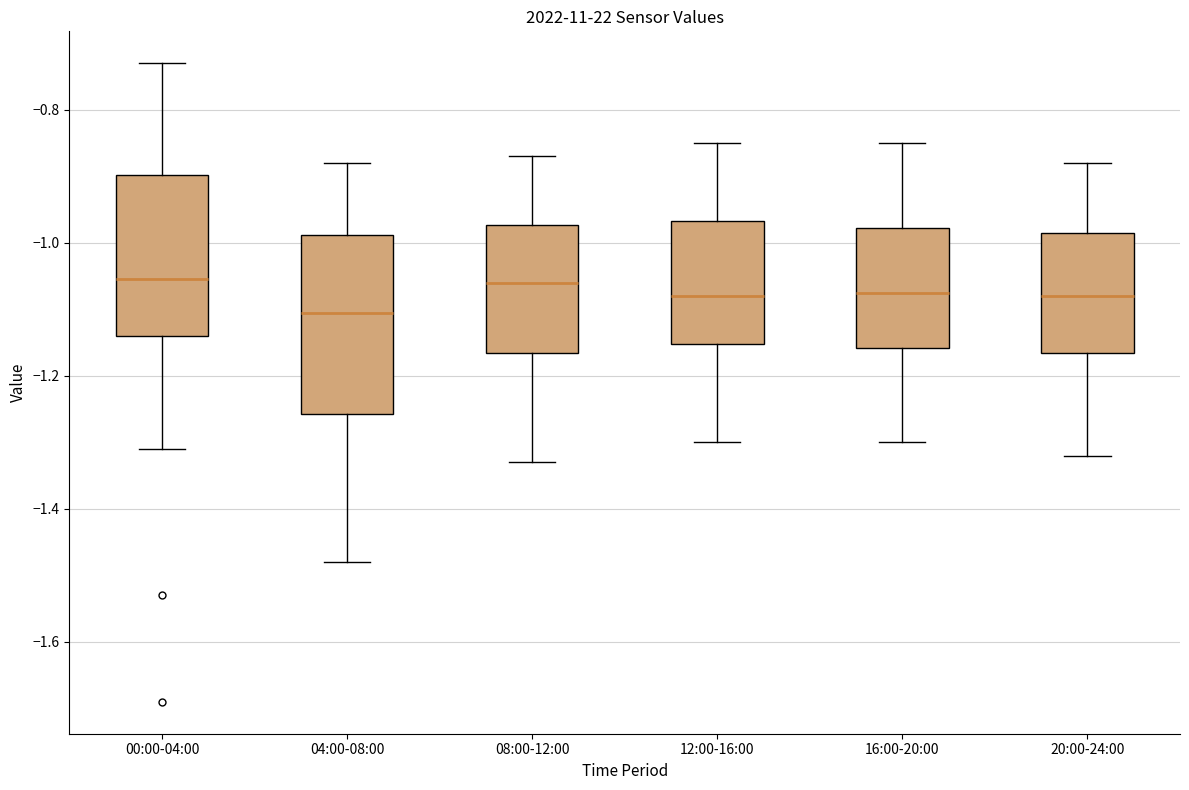

Which box's median line is the lowest?

04:00-08:00